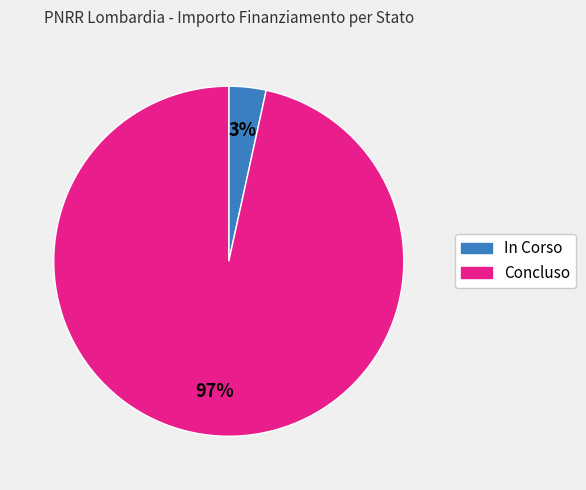

The In Corso slice represents 12% of the pie. True or false?

False